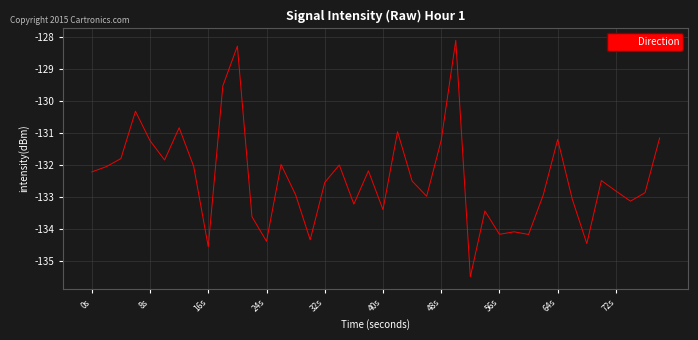

What is the maximum value shown in the chart?

-128.1